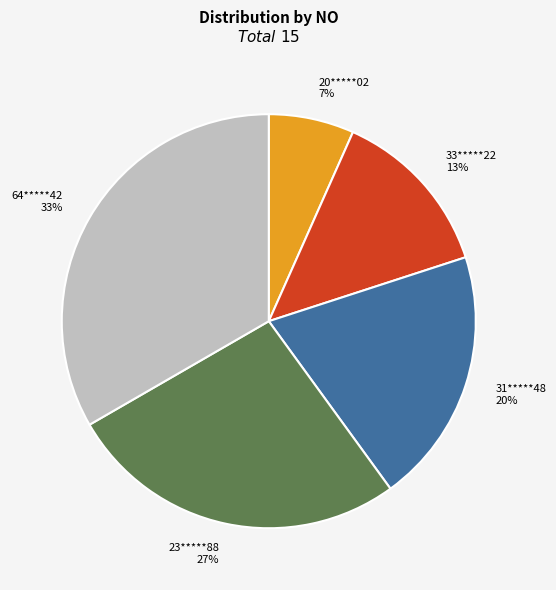

The 31*****48 slice represents 20% of the pie. True or false?

True